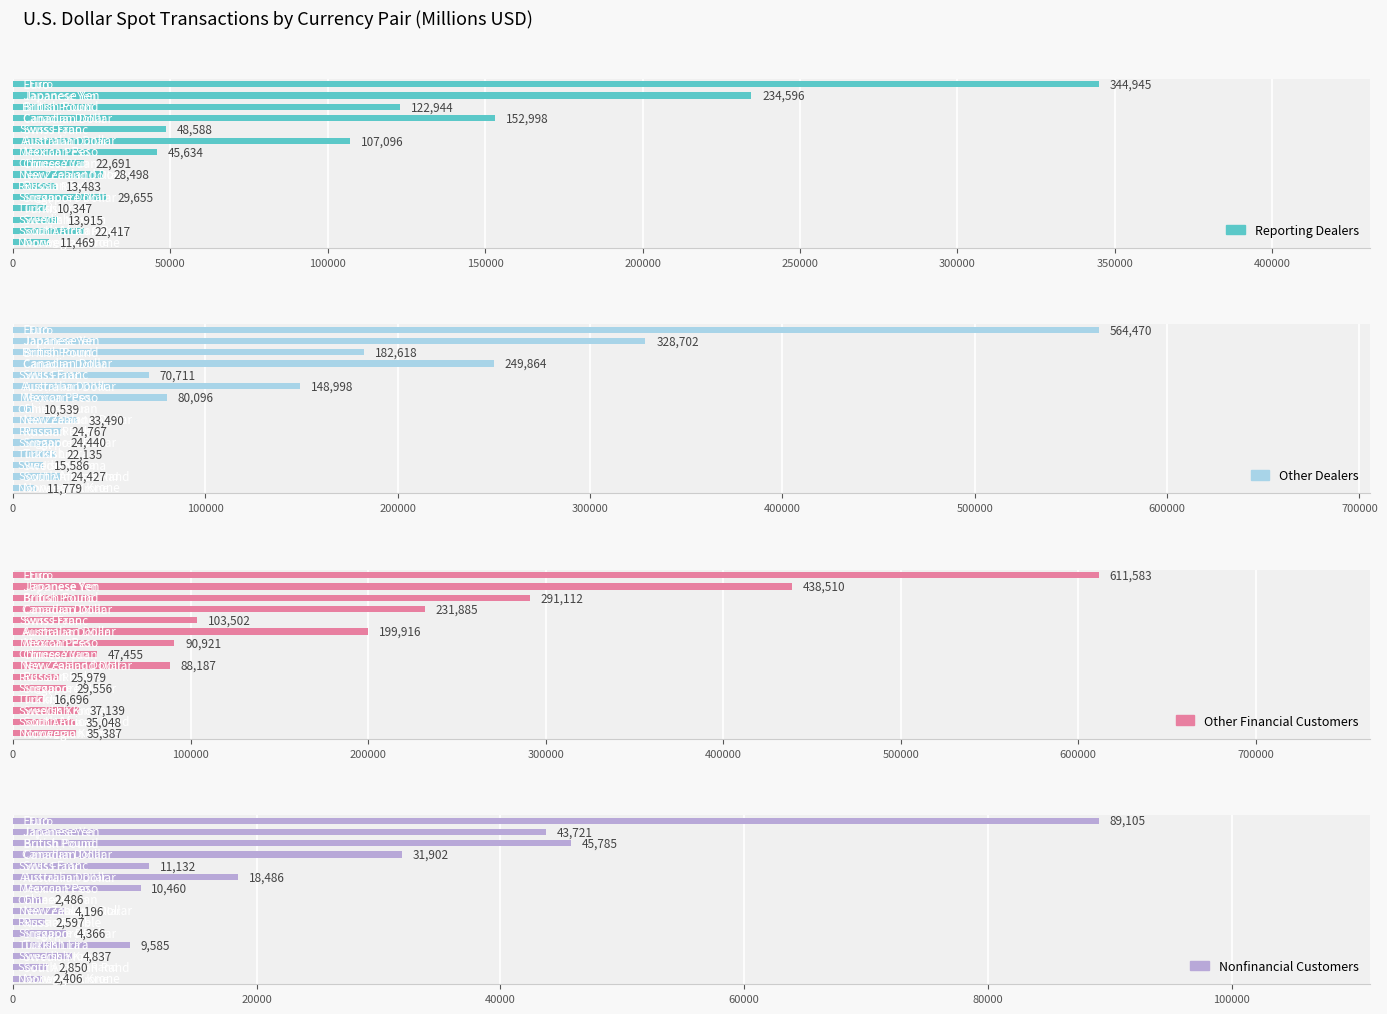

What is the value of the Other Dealers bar at the 9th from the left?

33490